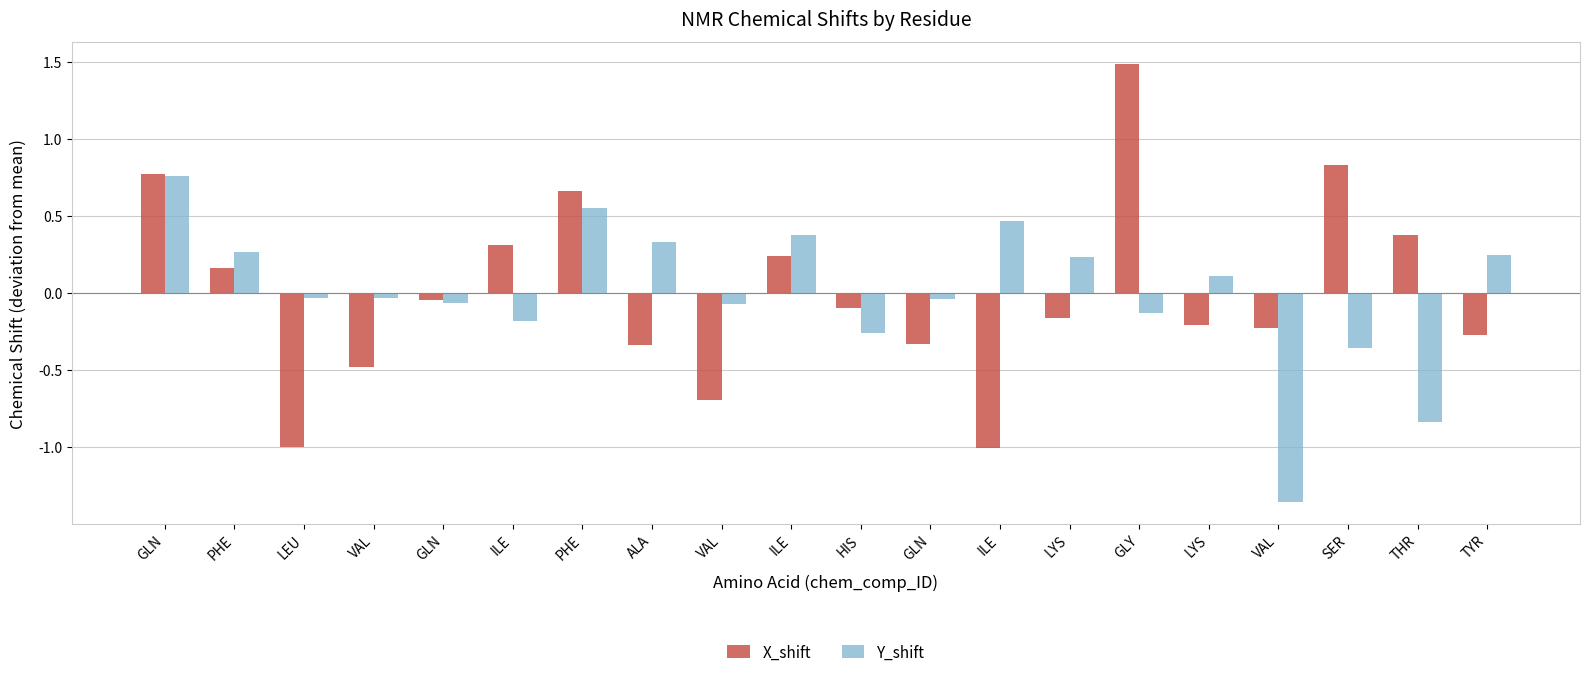

Which series has the largest total across all categories?

Y_shift